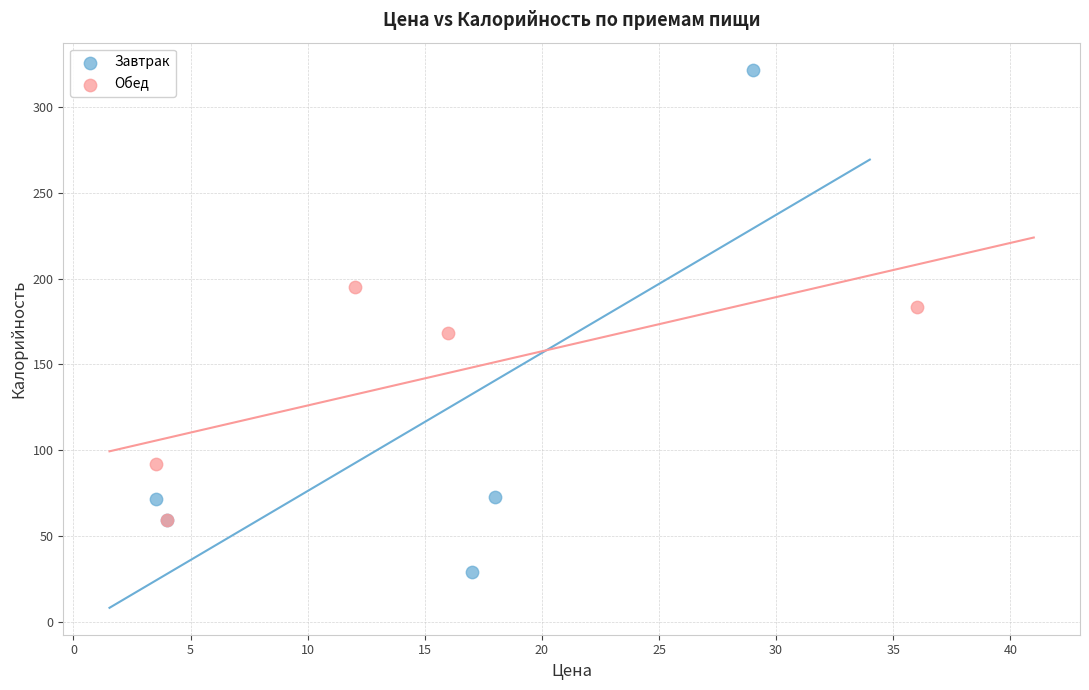

Which series contains the highest Y value?

Завтрак